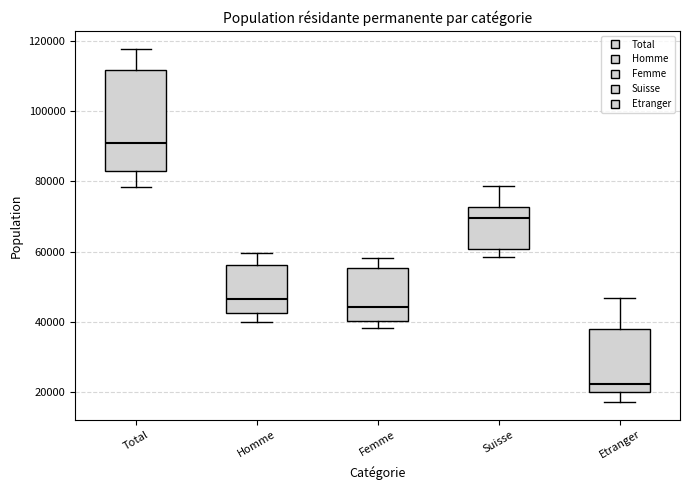

Reading left to right, transcribe this box plot: for each box, give where its median line is, the range the box spans, and where its two whiskers end, as read against the y-axis. The values are not printed on the chart, so give them approximately, as read against the axis.

Total: median 90000, box 84000 to 112000, whiskers 78000 to 118000
Homme: median 46000, box 42000 to 56000, whiskers 40000 to 60000
Femme: median 44000, box 40000 to 56000, whiskers 38000 to 58000
Suisse: median 70000, box 60000 to 72000, whiskers 58000 to 78000
Etranger: median 22000, box 20000 to 38000, whiskers 18000 to 46000